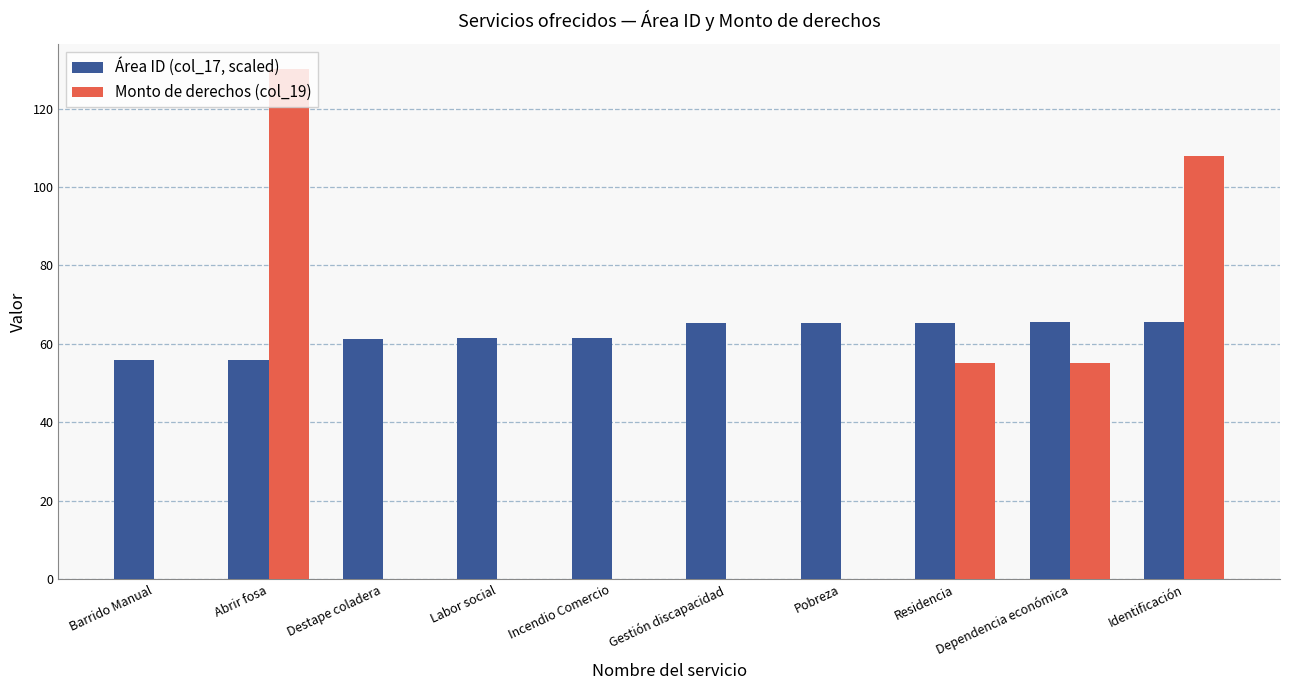

How many series are shown in this chart?

2